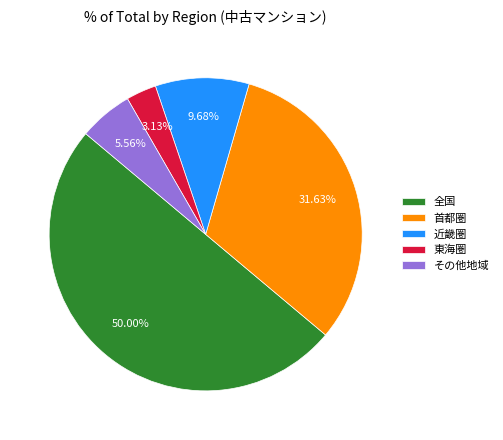

Count the number of slices in the pie.

5